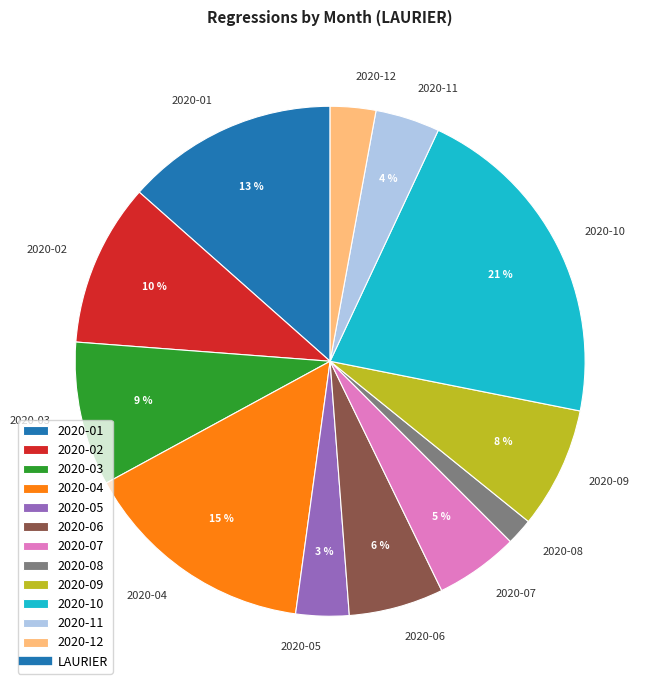

Do 2020-11 and 2020-06 together represent more than half of the pie?

No